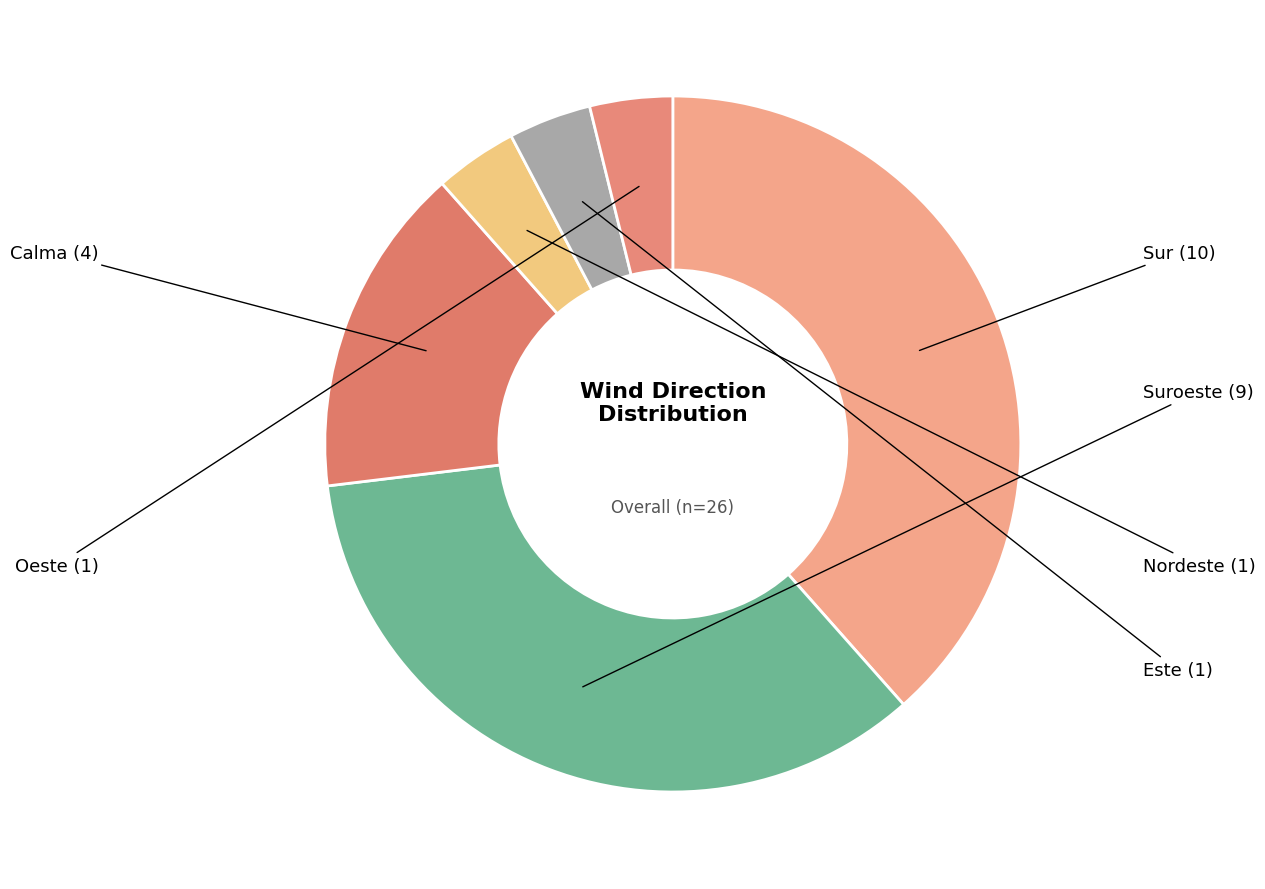

What is the largest slice in the pie chart?

Sur